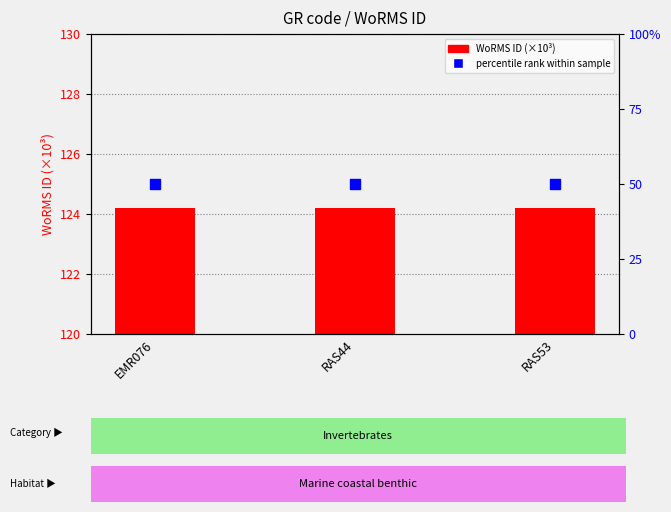

What are all the series names shown in the legend?

WoRMS ID (×10³), percentile rank within sample